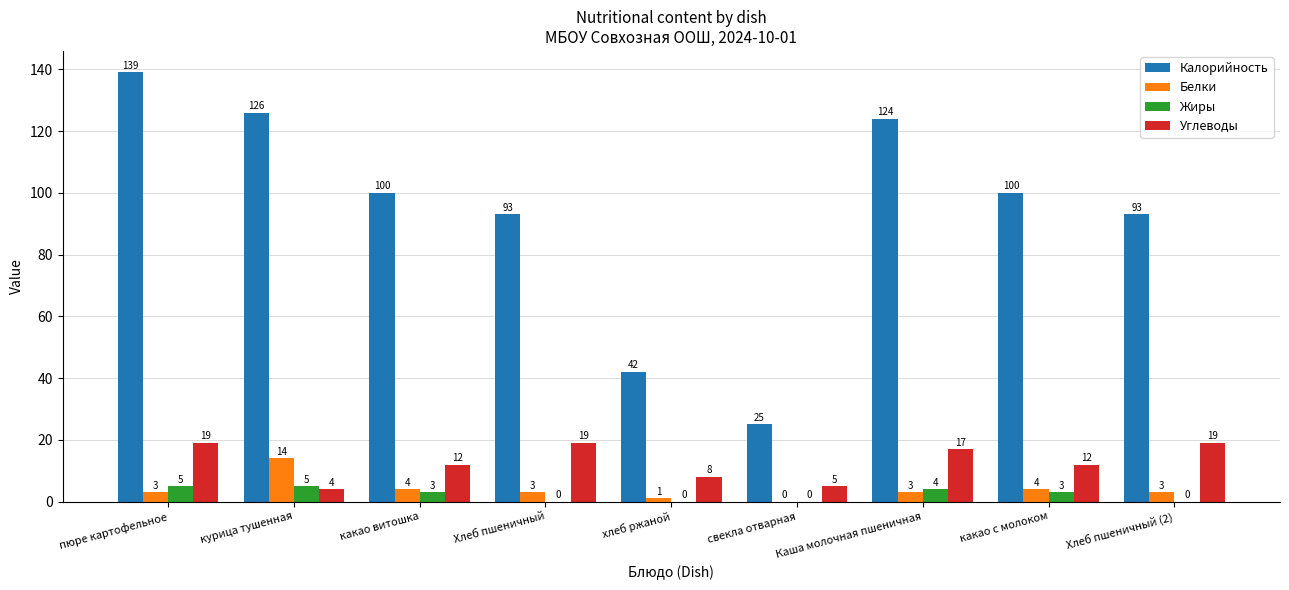

What is the sum of the Калорийность values at Каша молочная пшеничная and пюре картофельное?

263